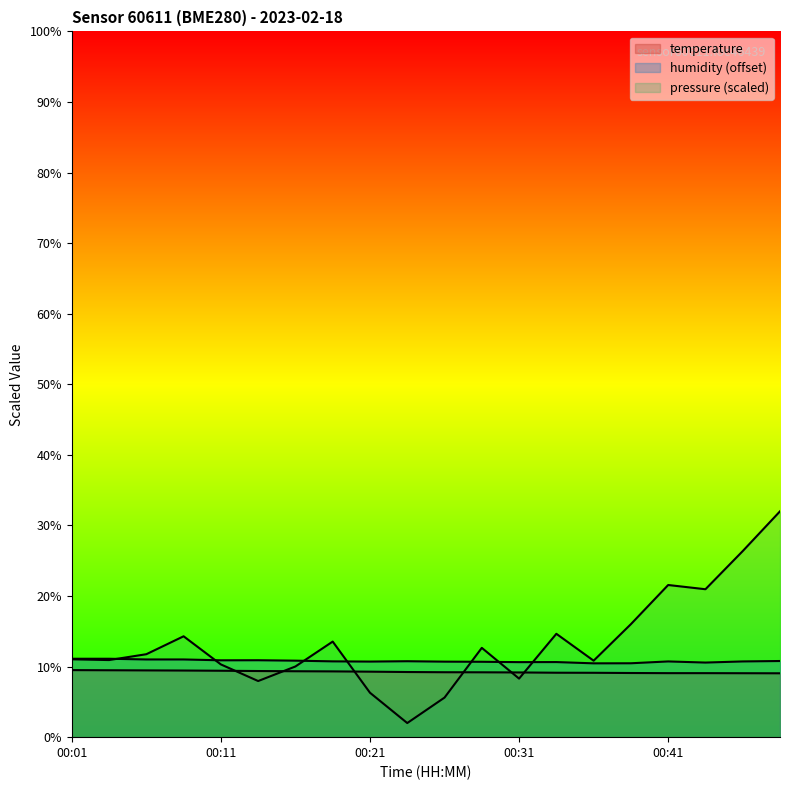

Read the humidity value at 00:09.

11.0